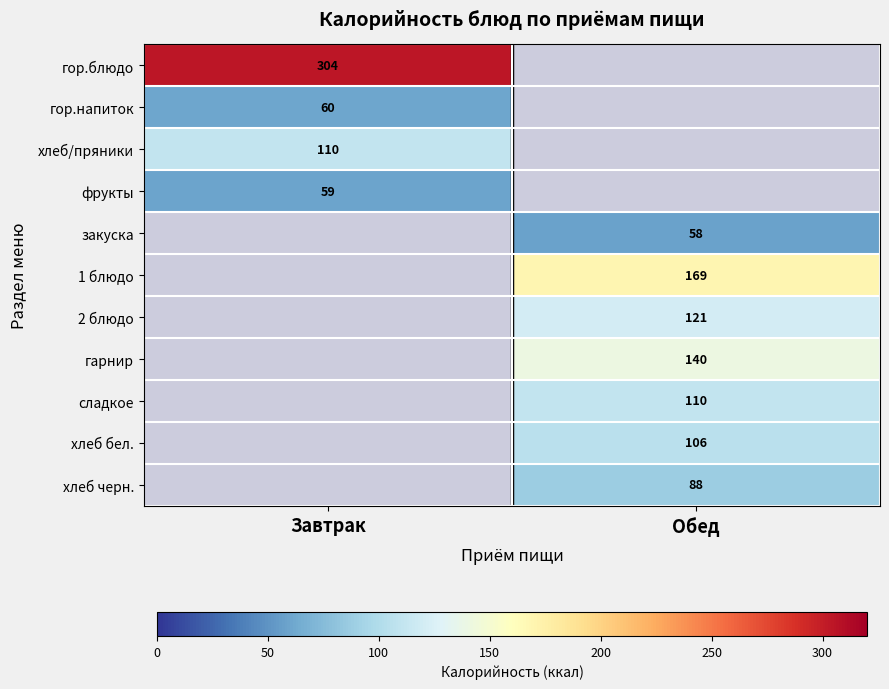

Between Завтрак and Обед, which is larger?

Завтрак